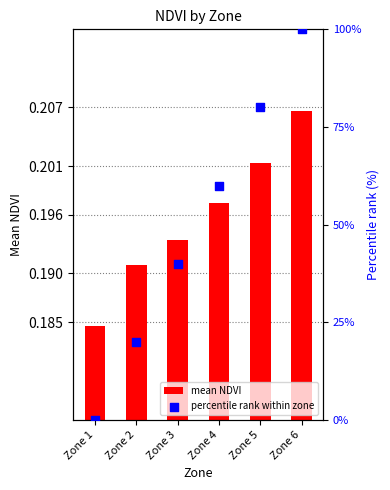

At how many categories does at least one series exceed 87?

1